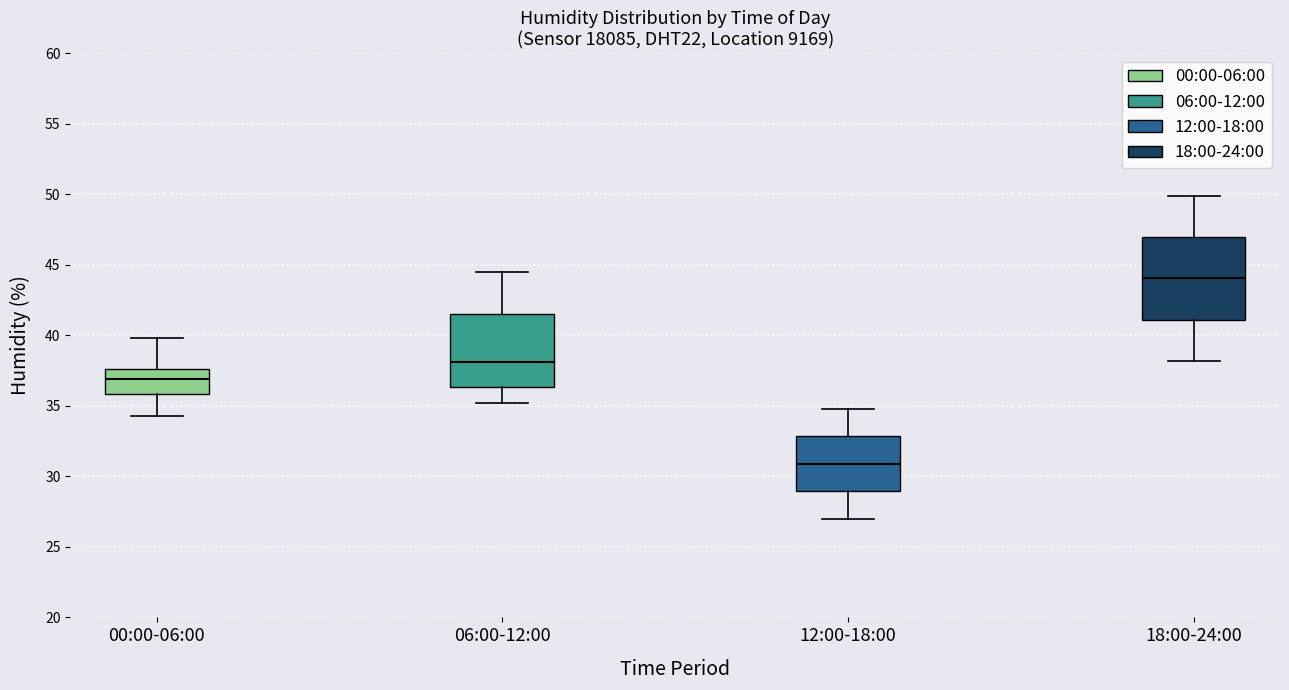

Reading left to right, transcribe this box plot: for each box, give where its median line is, the range the box spans, and where its two whiskers end, as read against the y-axis. The values are not printed on the chart, so give them approximately, as read against the axis.

00:00-06:00: median 37.0, box 36.0 to 37.5, whiskers 34.5 to 40.0
06:00-12:00: median 38.0, box 36.5 to 41.5, whiskers 35.0 to 44.5
12:00-18:00: median 31.0, box 29.0 to 33.0, whiskers 27.0 to 35.0
18:00-24:00: median 44.0, box 41.0 to 47.0, whiskers 38.0 to 50.0